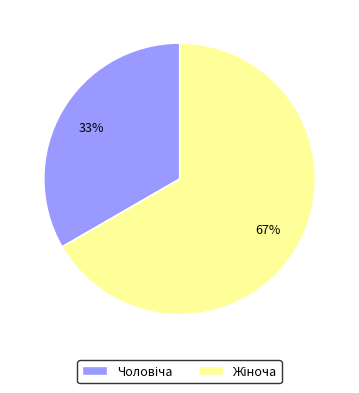

Does any single category account for the majority?

Yes